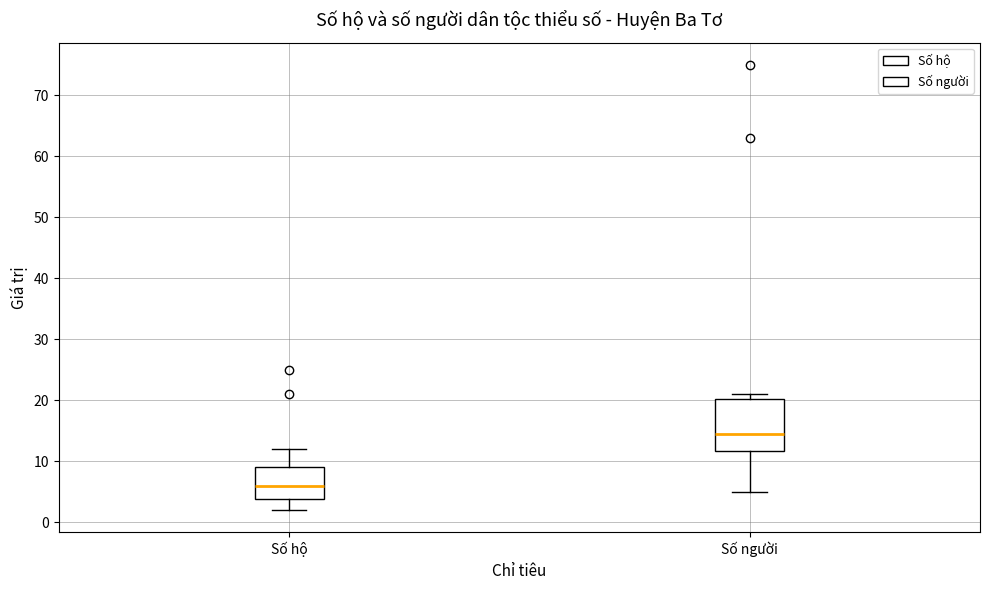

Where does the lower whisker of the box for Số người end on the y-axis? The values are not printed on the chart, so give them approximately, as read against the axis.

5